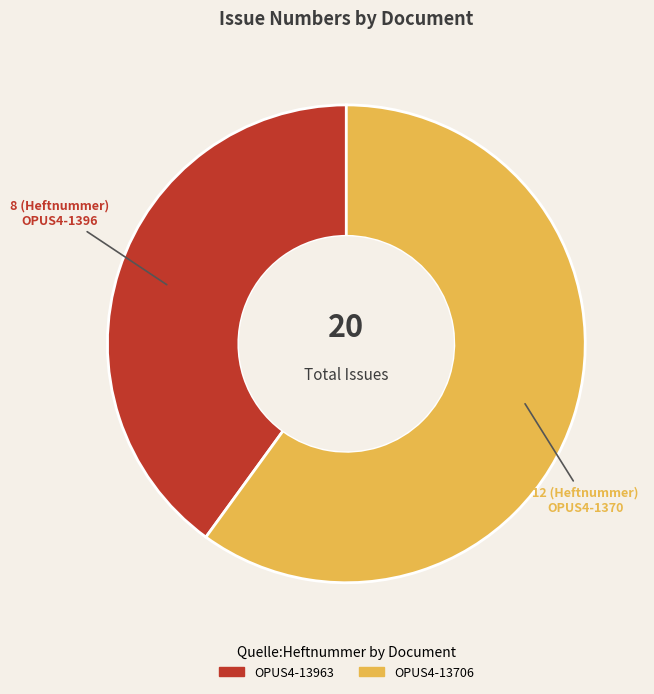

Does OPUS4-13963 represent more than half of the total?

No